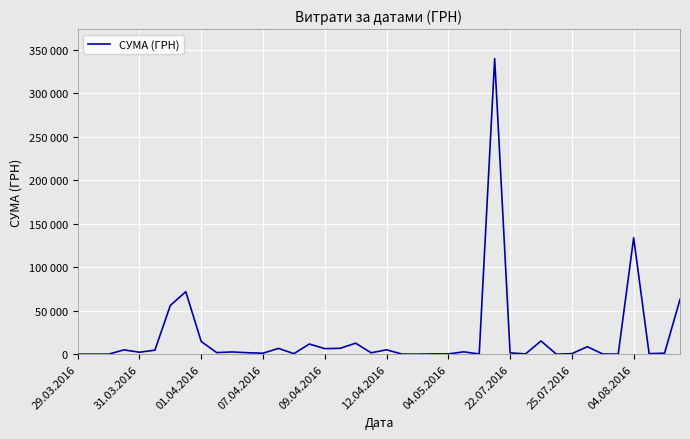

What is the label of the 15th point from the left?

14